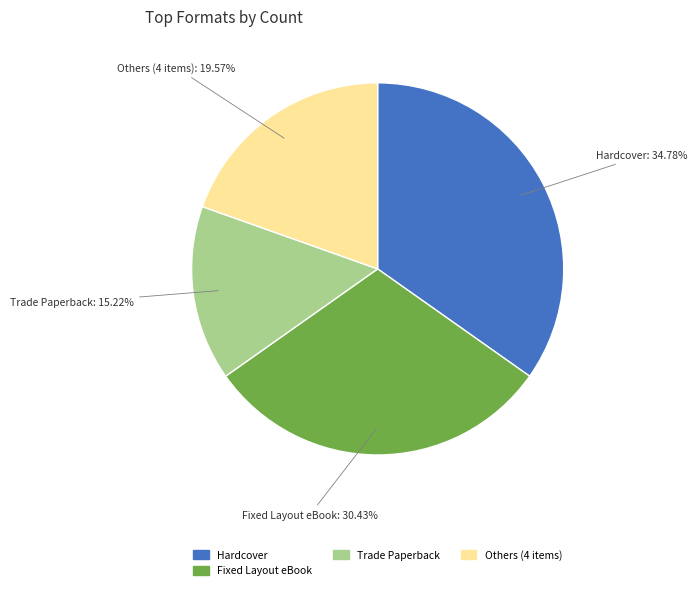

Is there any slice that represents more than half of the pie?

No